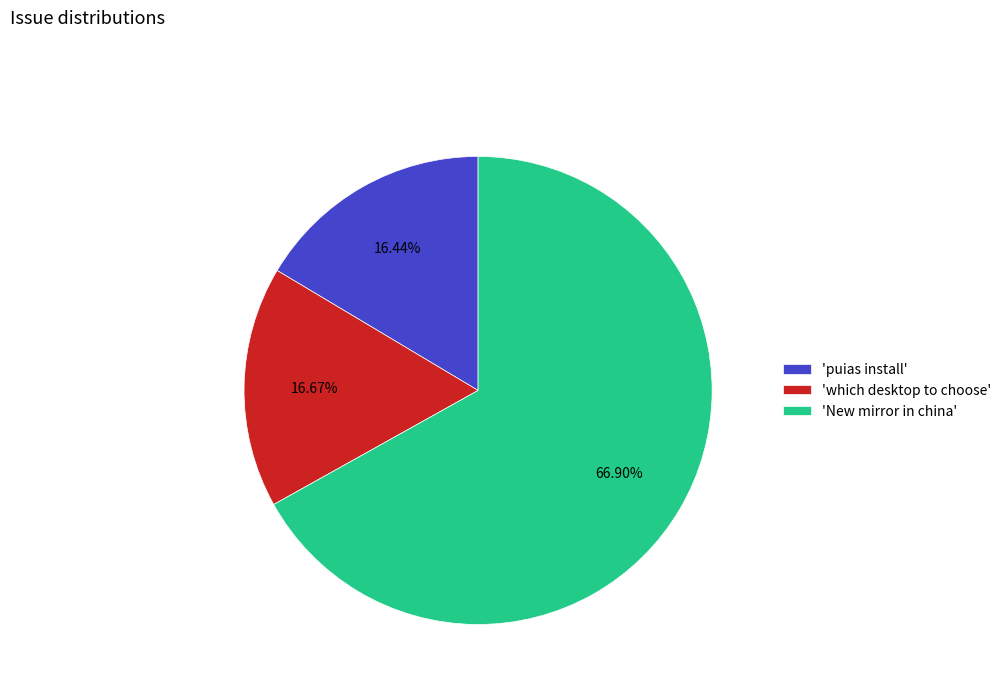

Which category has the biggest portion of the pie?

'New mirror in china'